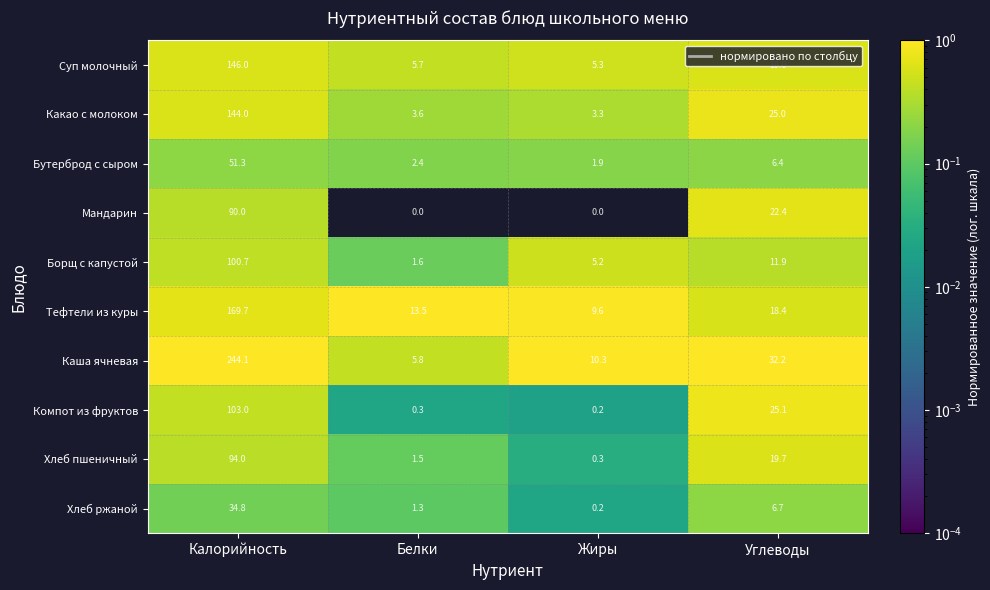

Rank the series by their maximum value, from highest to lowest.

Каша ячневая, Тефтели из куры, Суп молочный, Какао с молоком, Компот из фруктов, Борщ с капустой, Хлеб пшеничный, Мандарин, Бутерброд с сыром, Хлеб ржаной